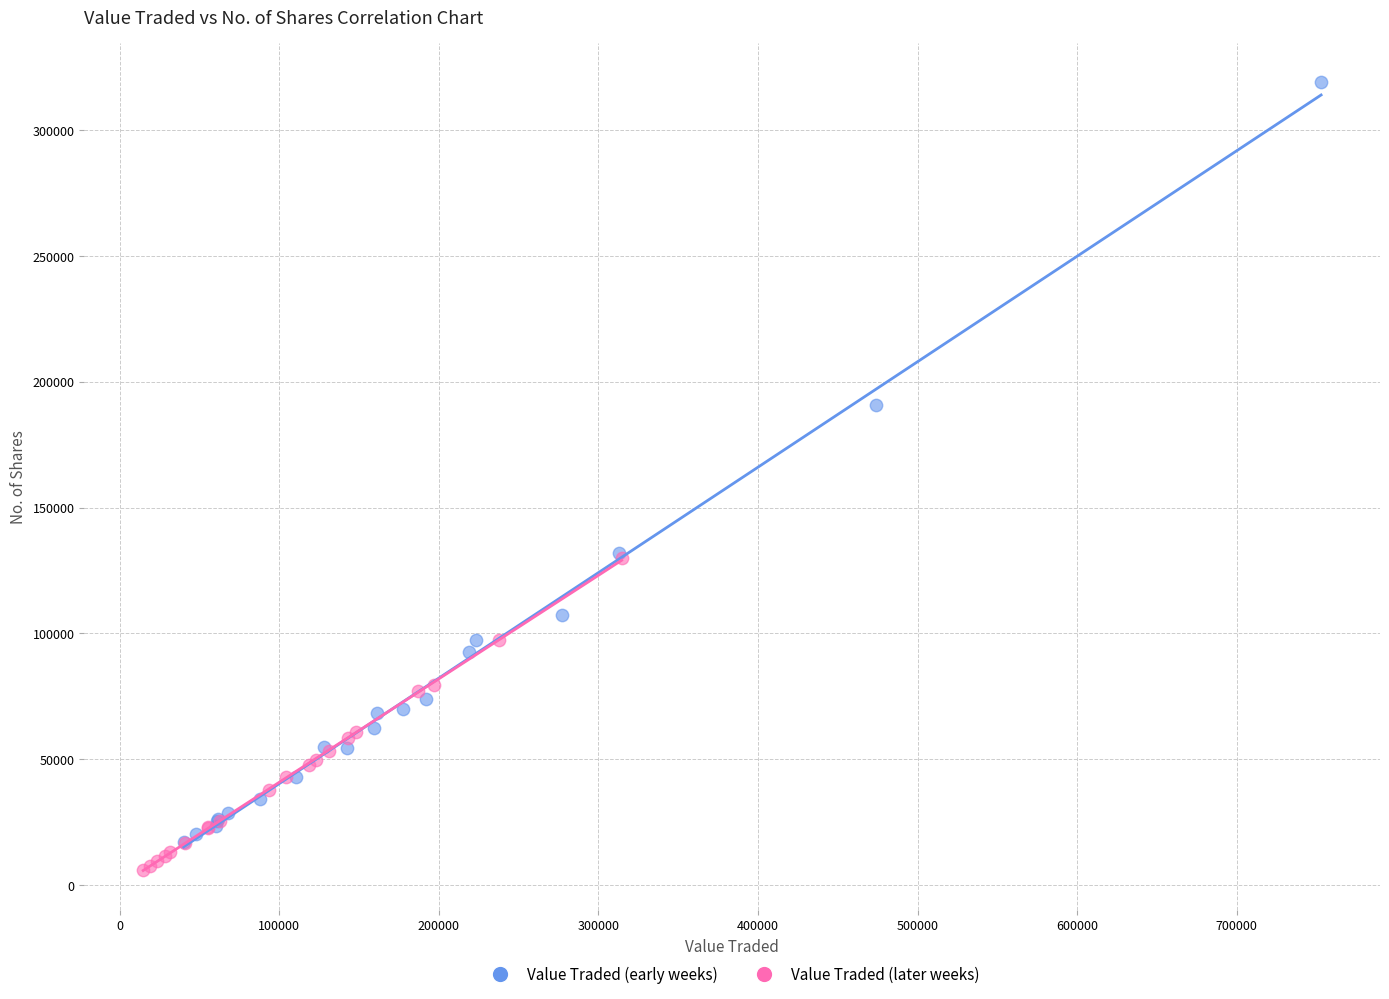

Which series has the largest Y range (max minus min)?

Value Traded (early weeks)